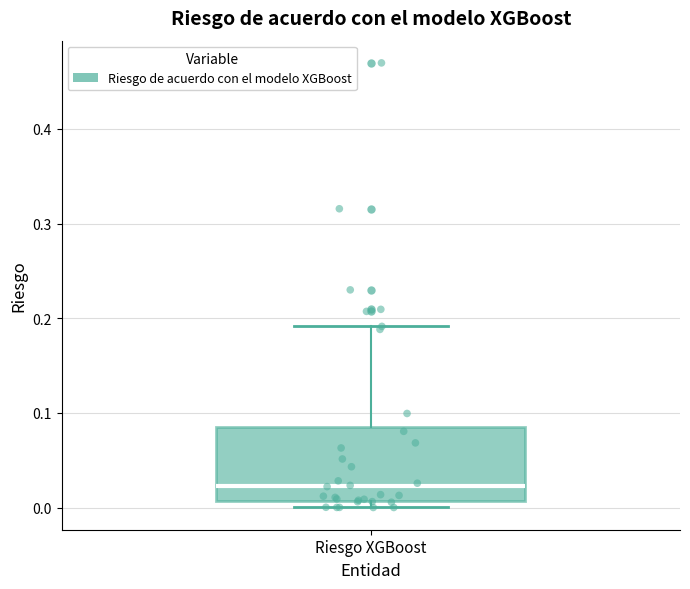

Read this box plot against the y-axis: the position of the median line, the range covered by the box, and the ends of both whiskers. The values are not printed on the chart, so give them approximately, as read against the axis.

median 0.02, box 0.01 to 0.09, whiskers 0.00 to 0.19